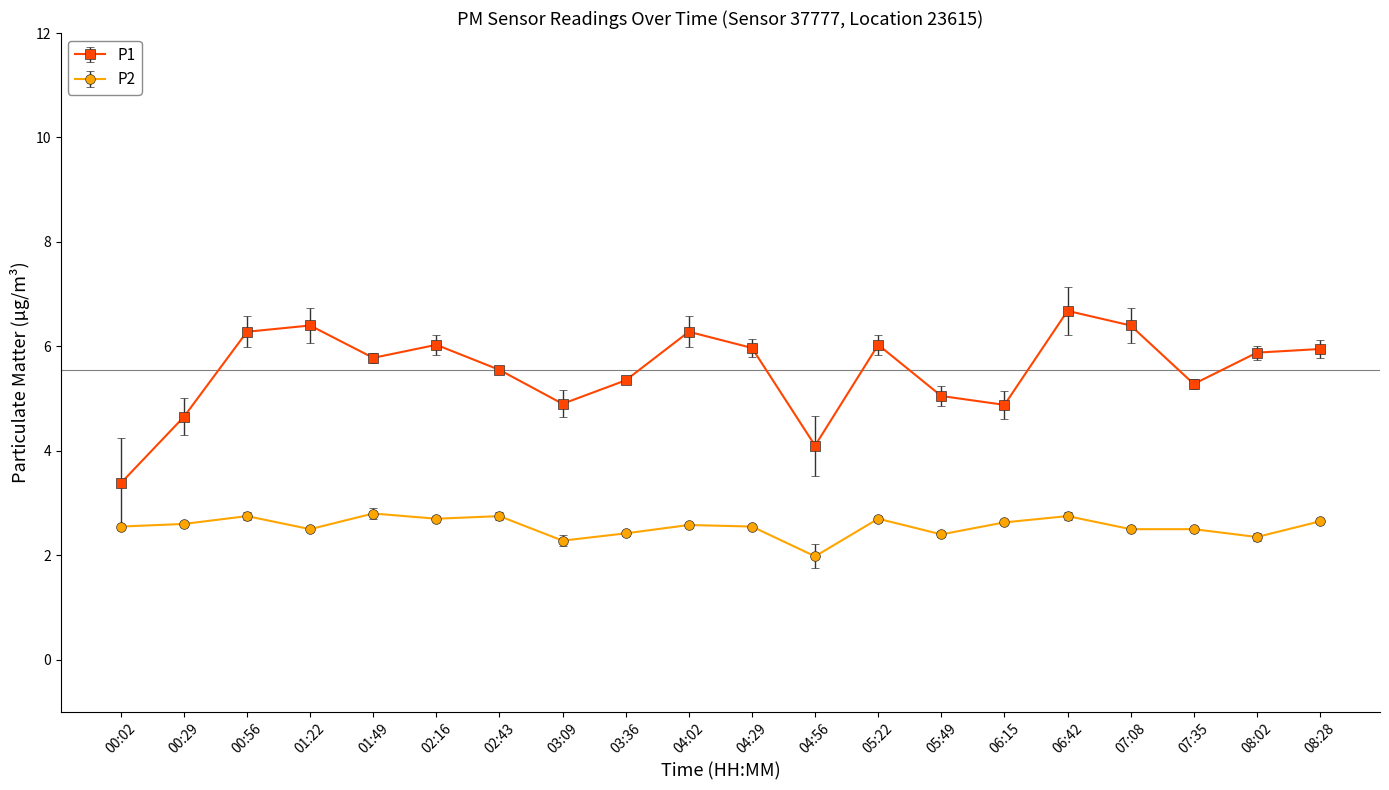

What is the difference between the maximum and minimum values in the P2 series?

0.8